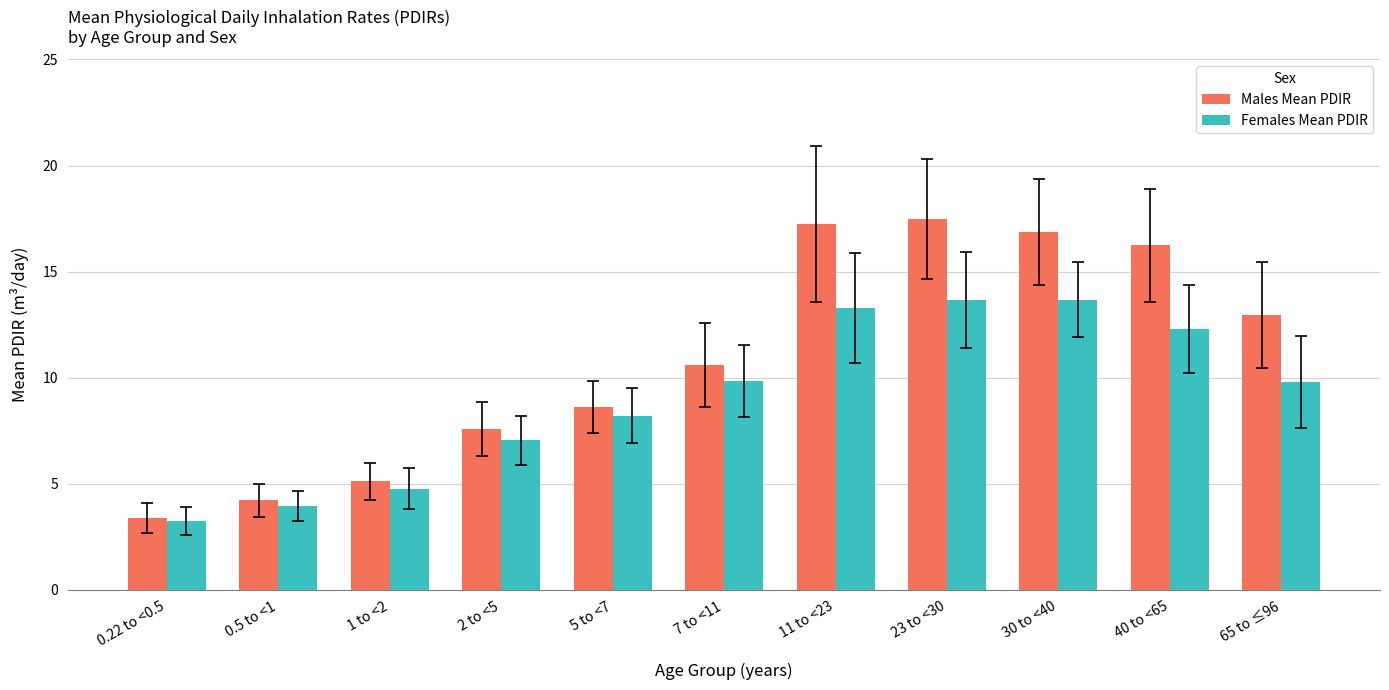

How many bars are there in each group?

2